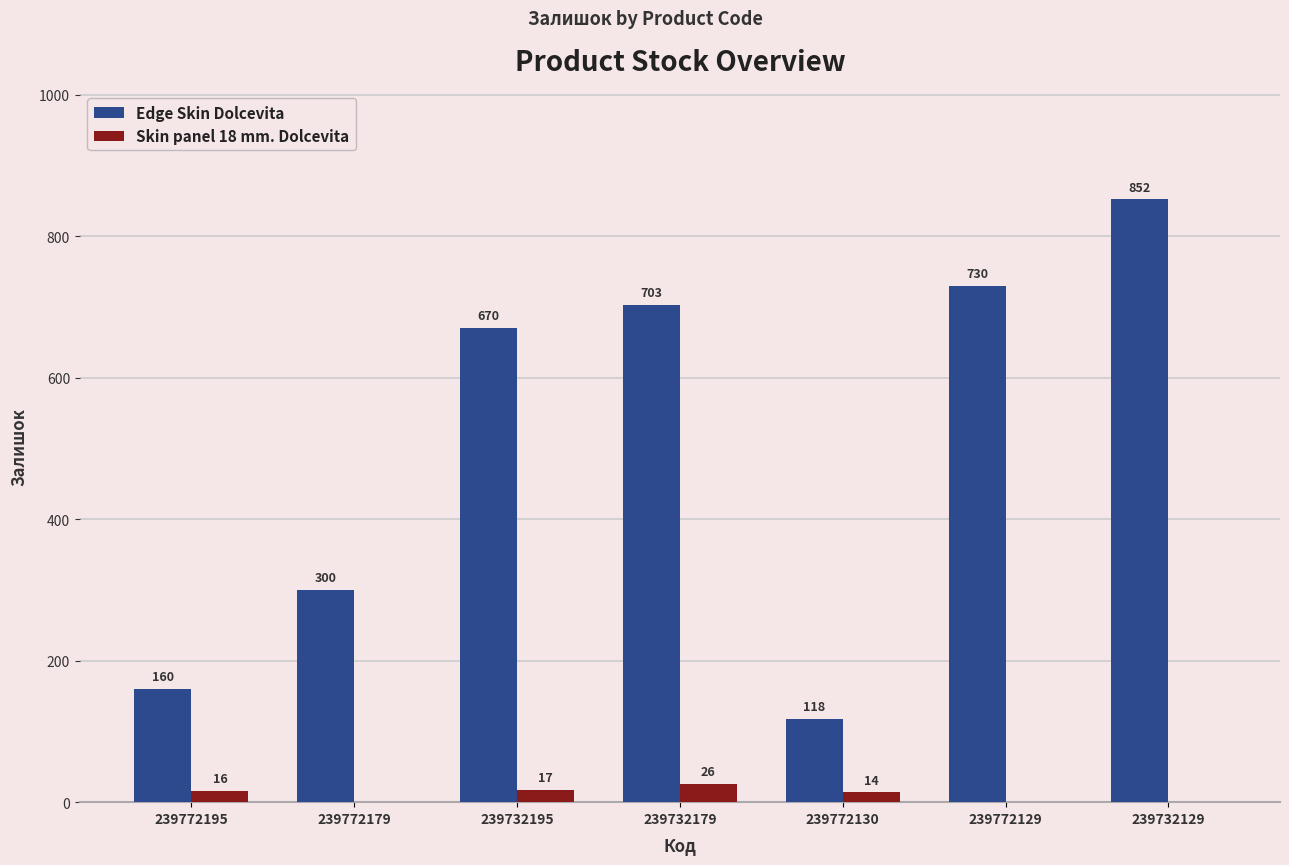

What is the sum of the Edge Skin Dolcevita values at 239772179 and 239772195?

460